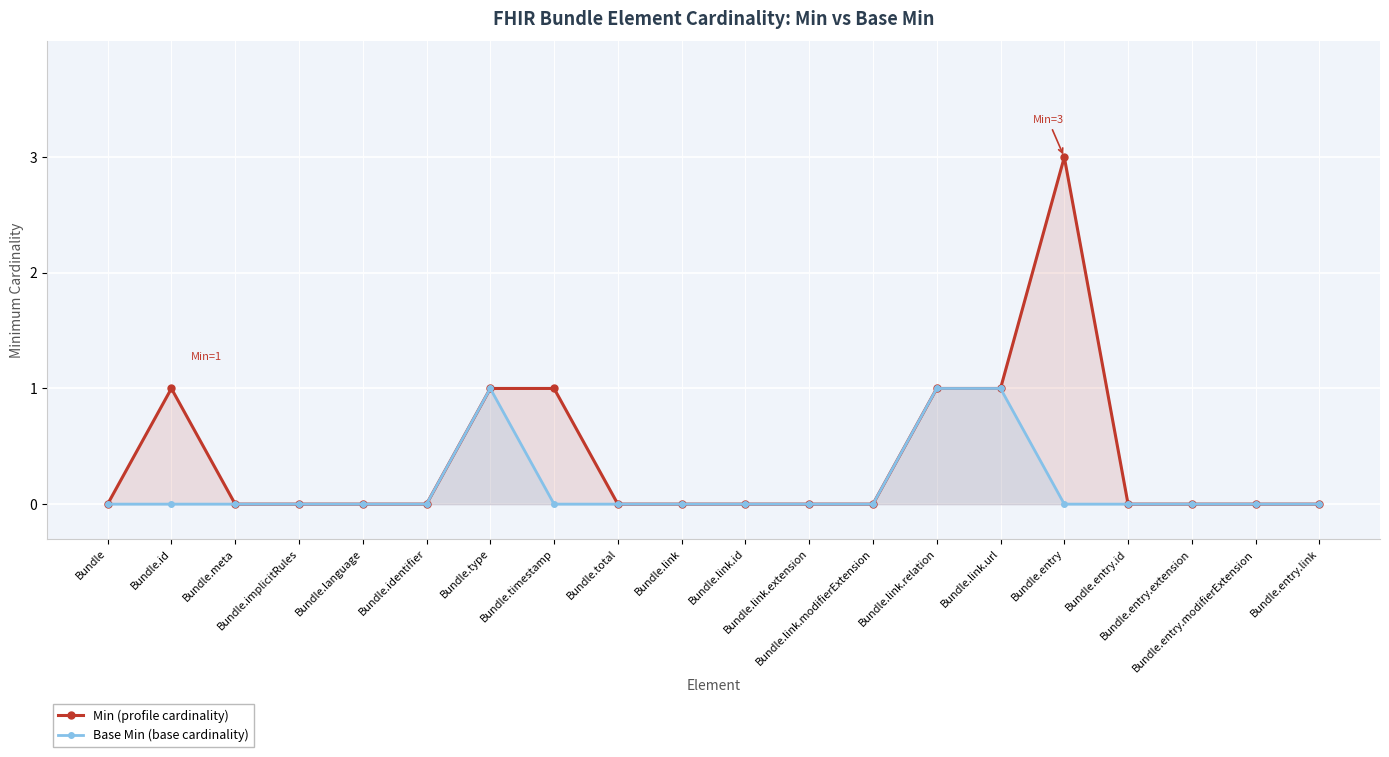

What are all the series names shown in the legend?

Min, Base Min